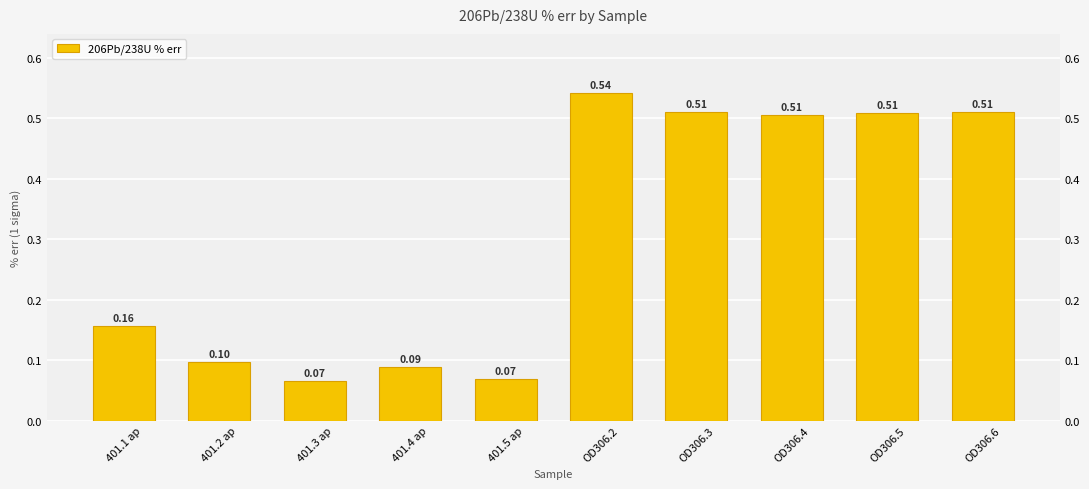

Does the chart contain stacked bars?

No